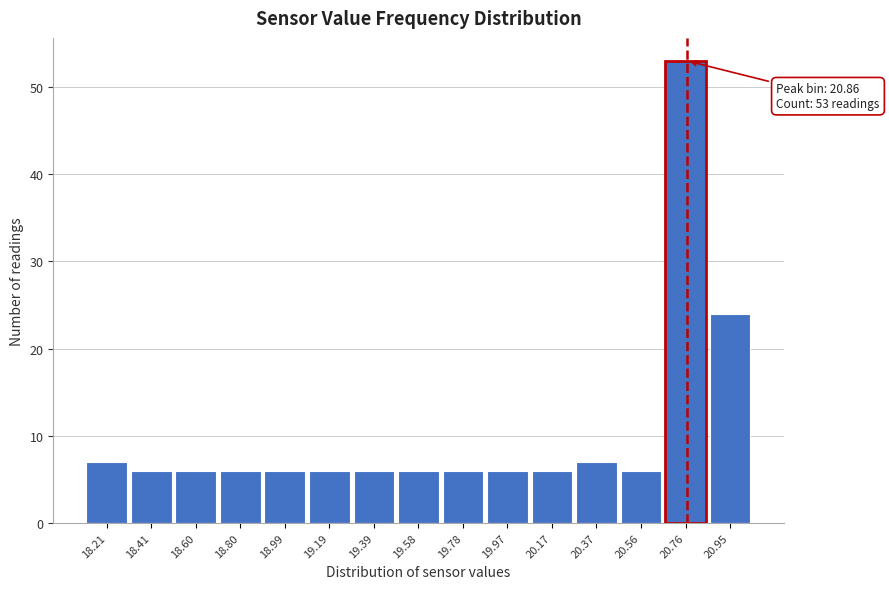

Reading left to right, extract all data points from this chart.

7	6	6	6	6	6	6	6	6	6	6	7	6	53	24